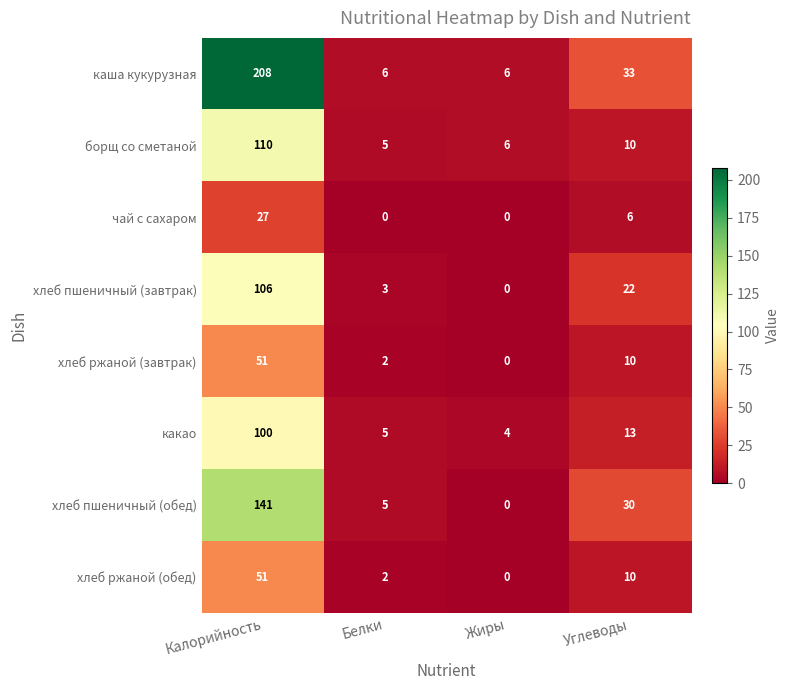

How many data points does each series have?

4